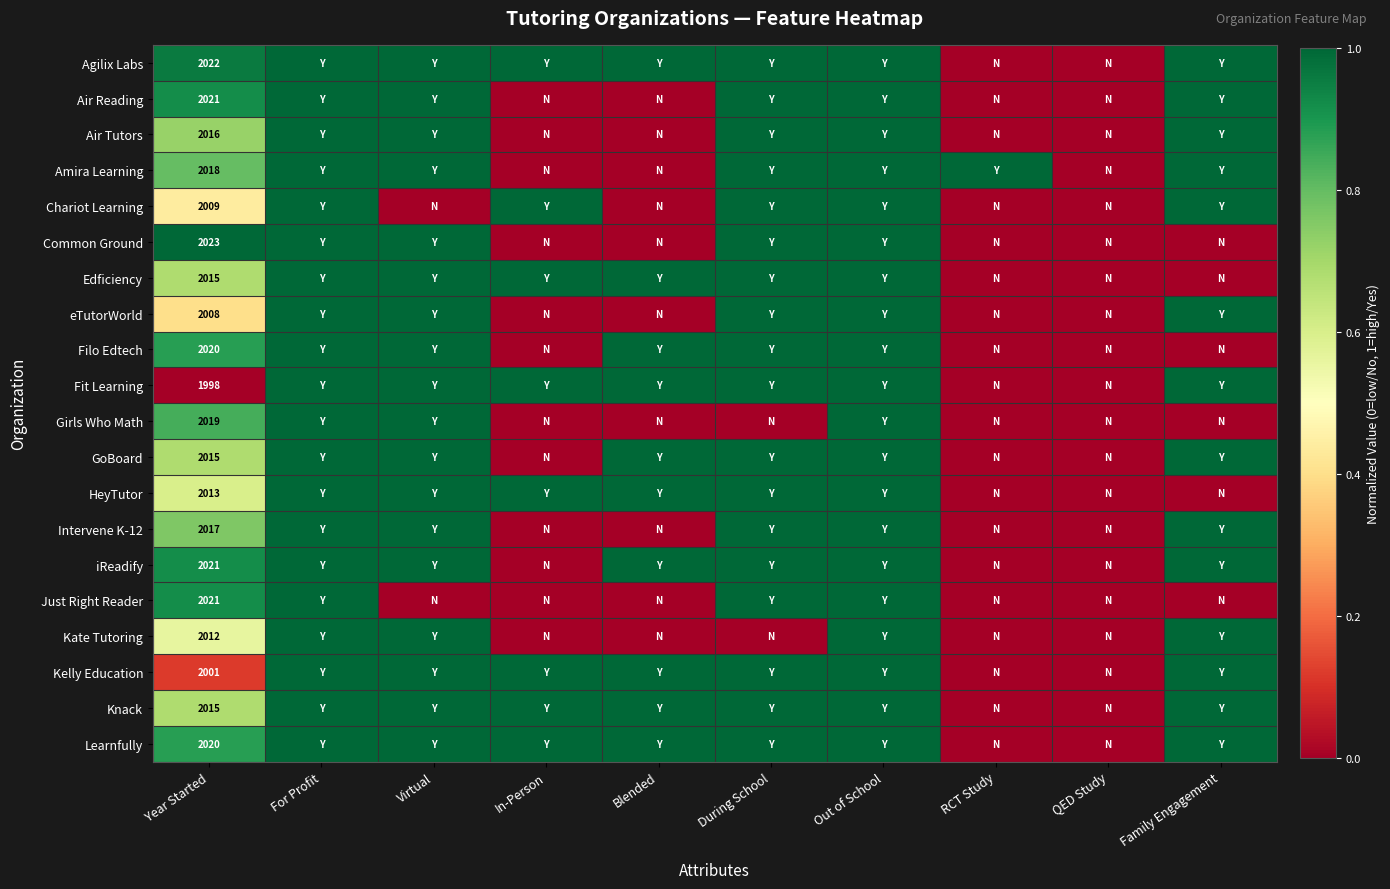

At how many categories does at least one series exceed 0?

9